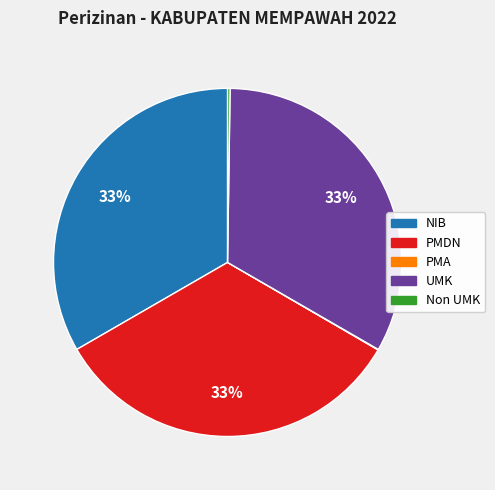

The PMDN slice represents 33% of the pie. True or false?

True